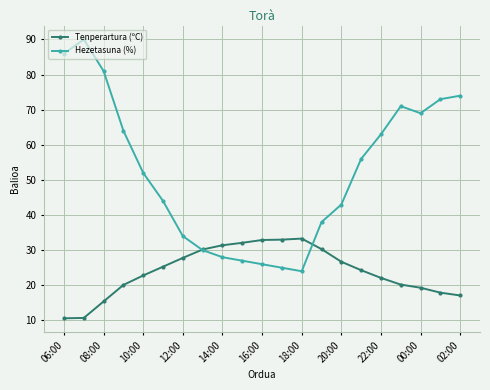

Rank the series by their average value, from highest to lowest.

Hezetasuna (%), Tenperartura (ºC)